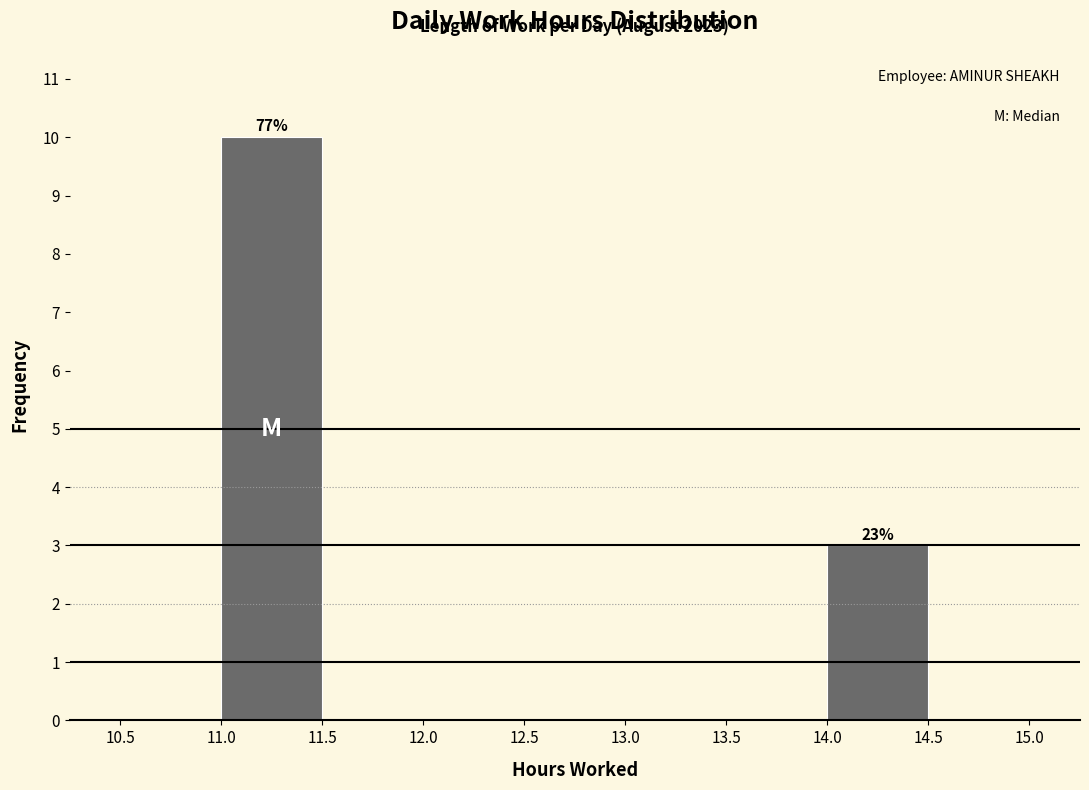

Over which range of the x-axis is the bar tallest?

11.0 to 11.5